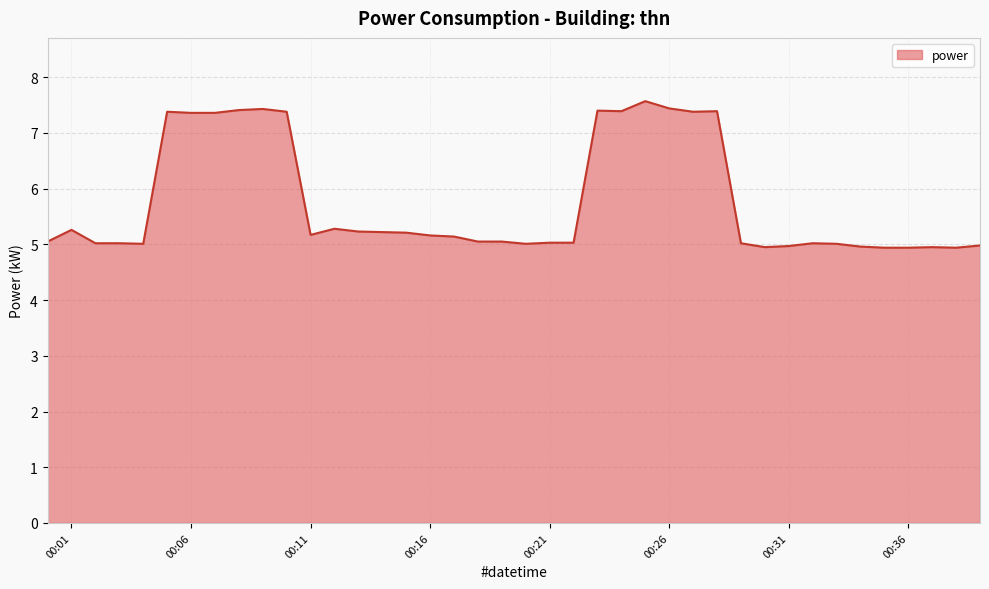

What is the average value?

5.8